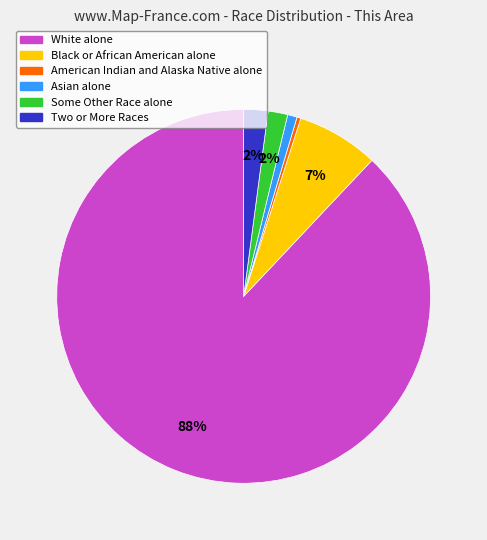

To the nearest percent, what portion does White alone represent?

88%